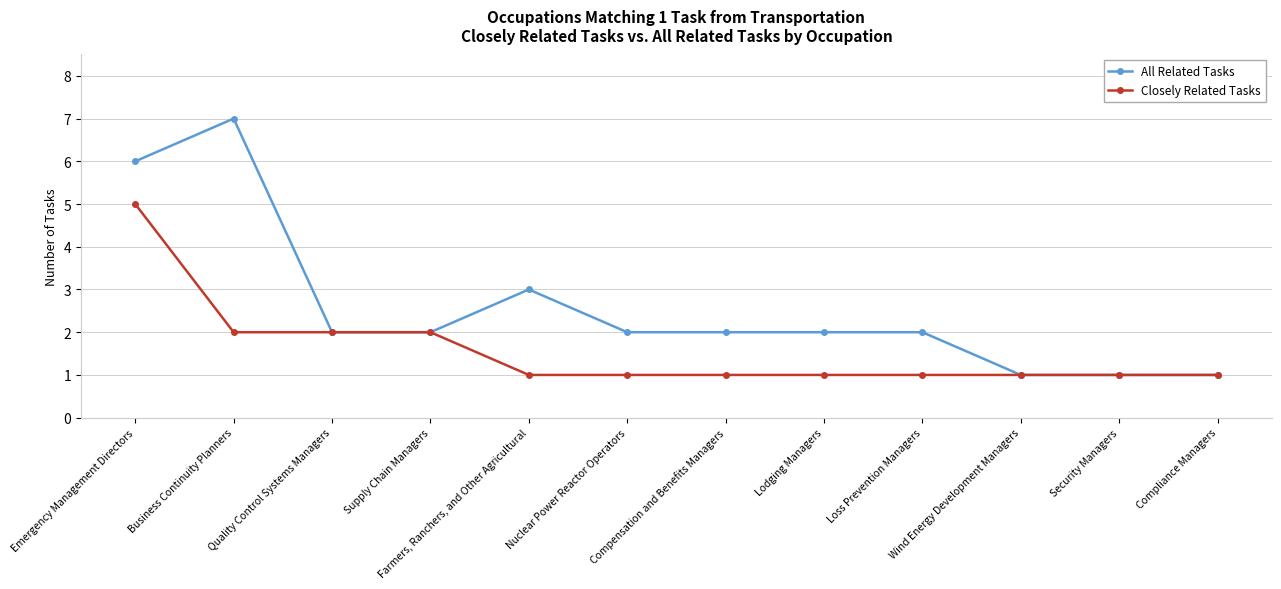

True or false: All Related Tasks has more than 1 points higher than both neighbors.

True